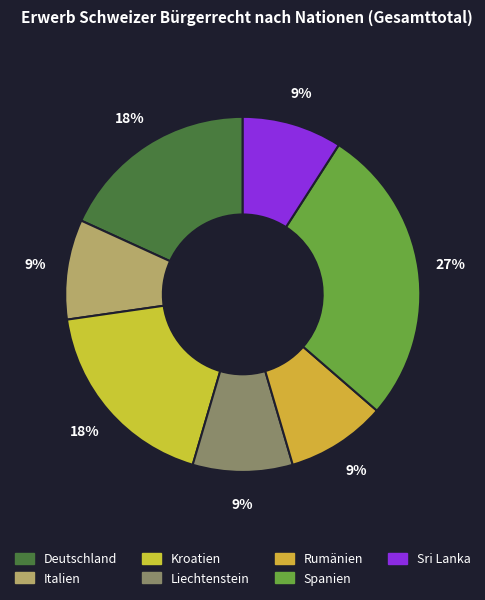

Is there any slice that represents more than half of the pie?

No